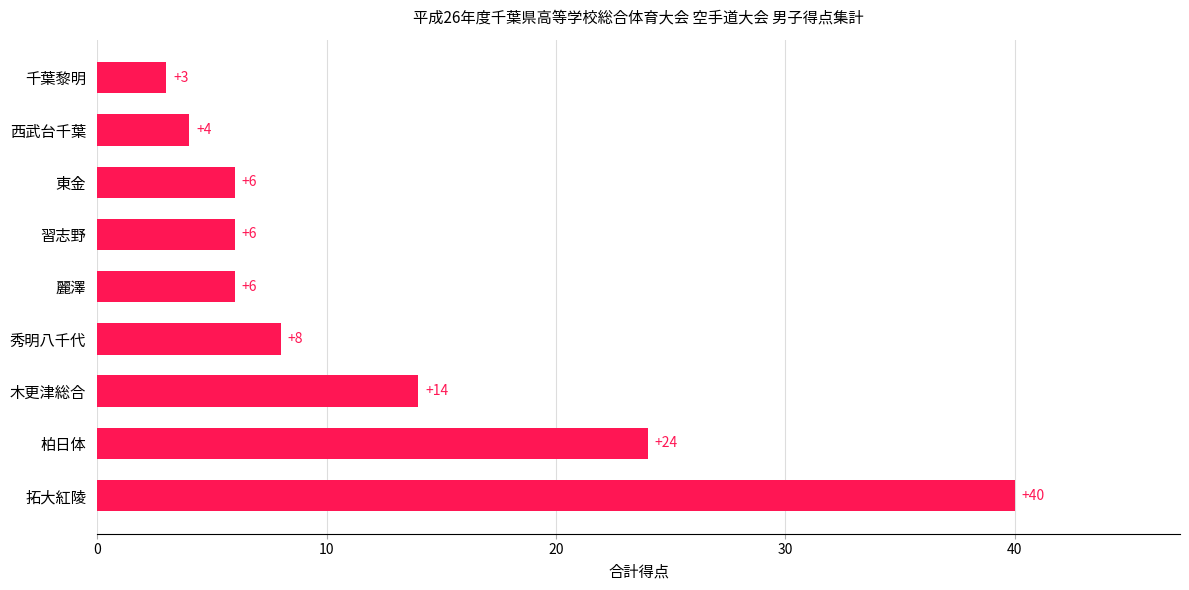

What is the change in value from 拓大紅陵 to 柏日体?

-16